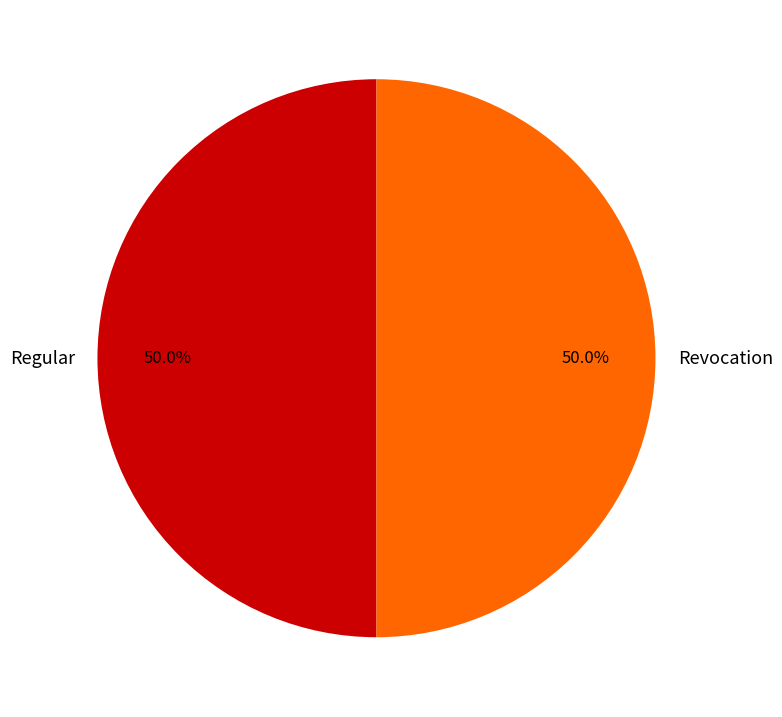

Approximately how many times larger is the value at Regular compared to Revocation?

1.0